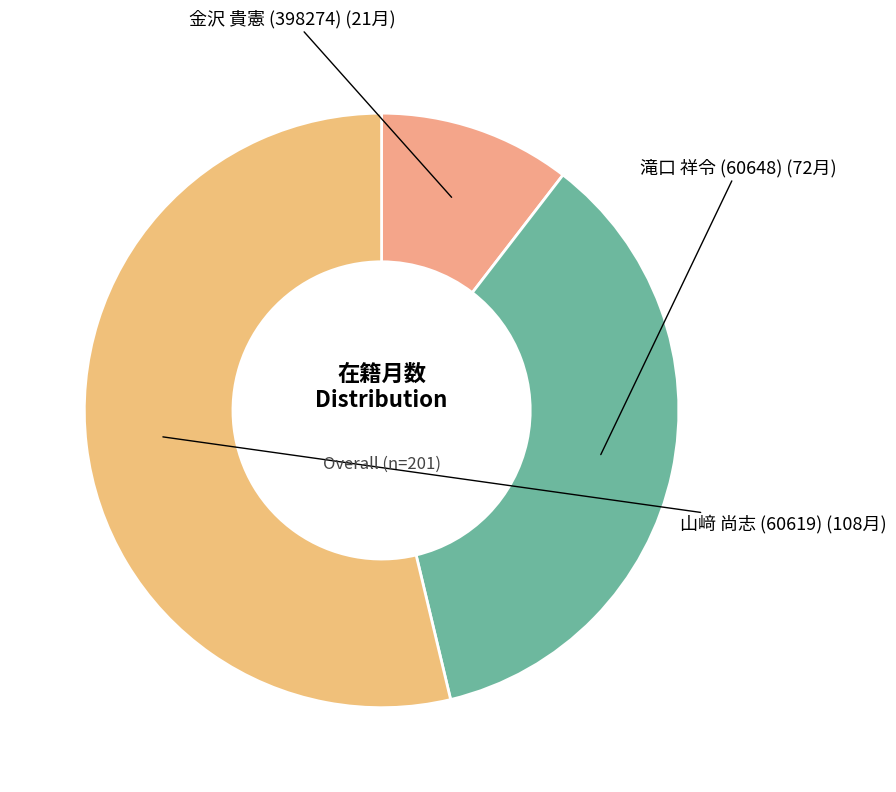

Which slice is the smallest?

金沢 貴憲 (398274)